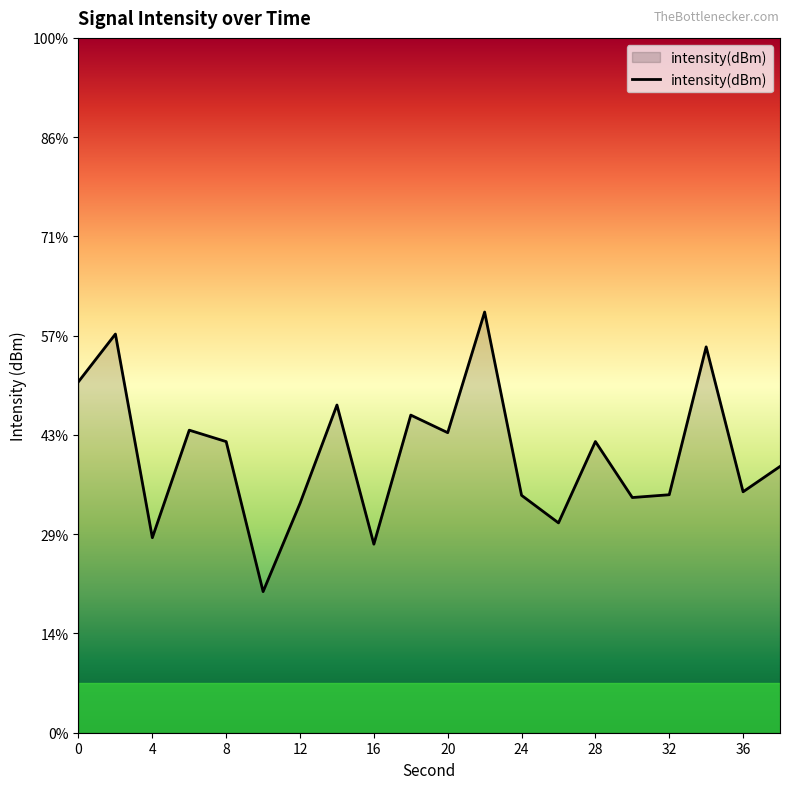

How many data points are less than -123?

12